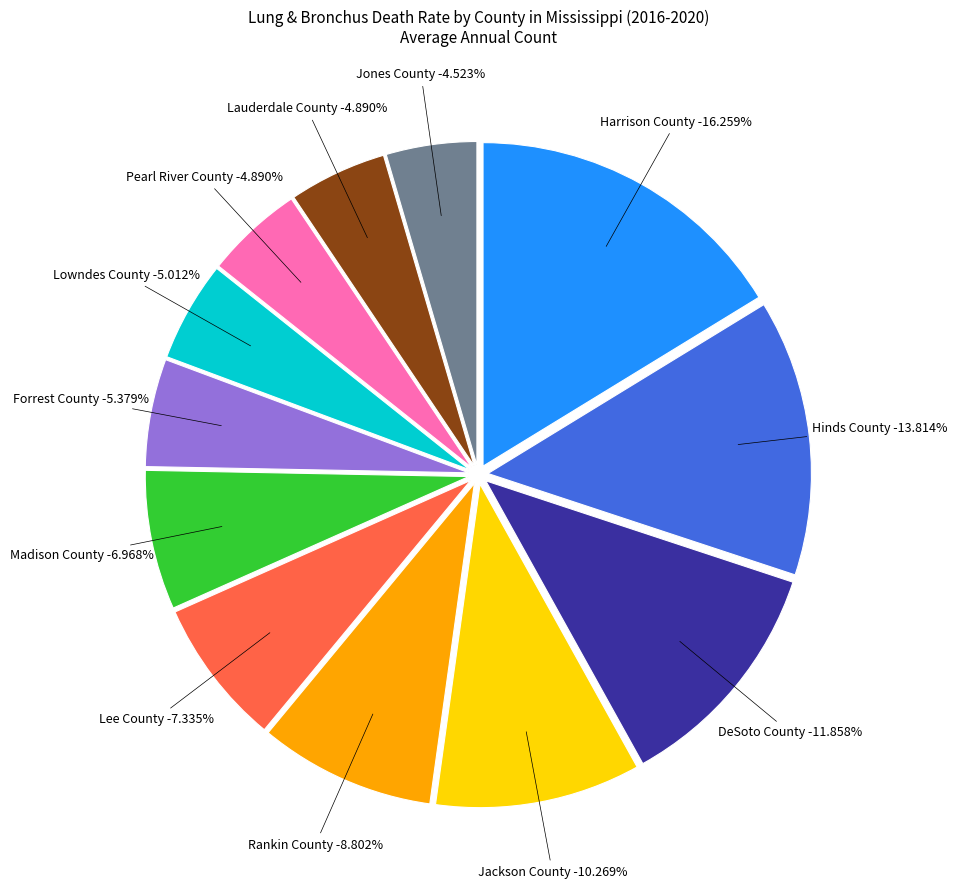

Which category has the biggest portion of the pie?

Harrison County